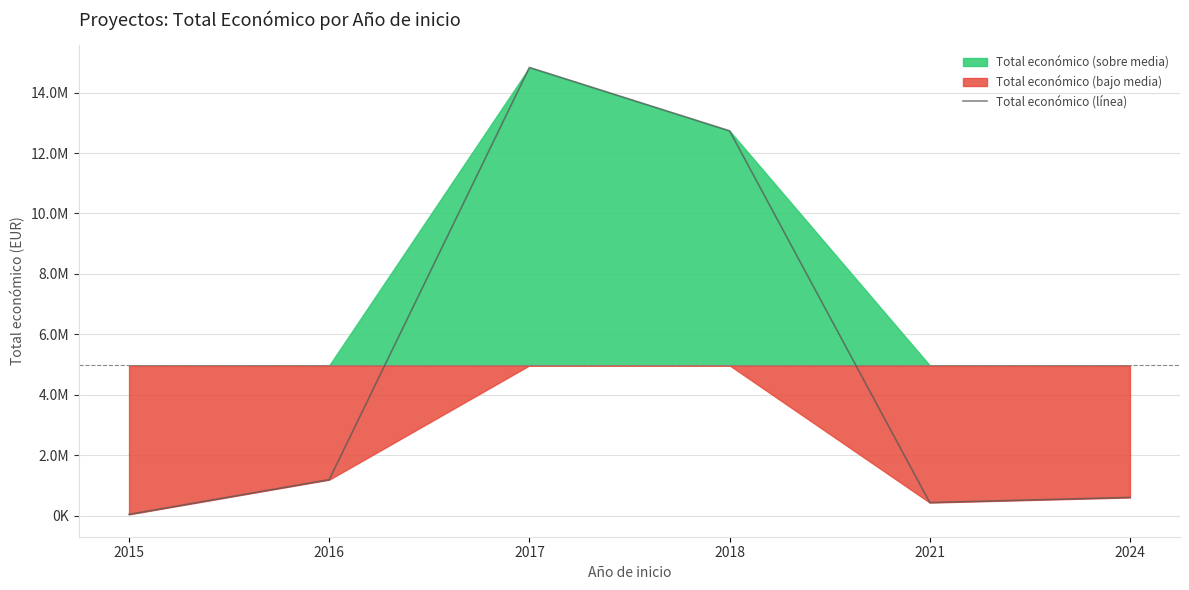

Rank the categories by value from highest to lowest.

2017, 2018, 2016, 2024, 2021, 2015